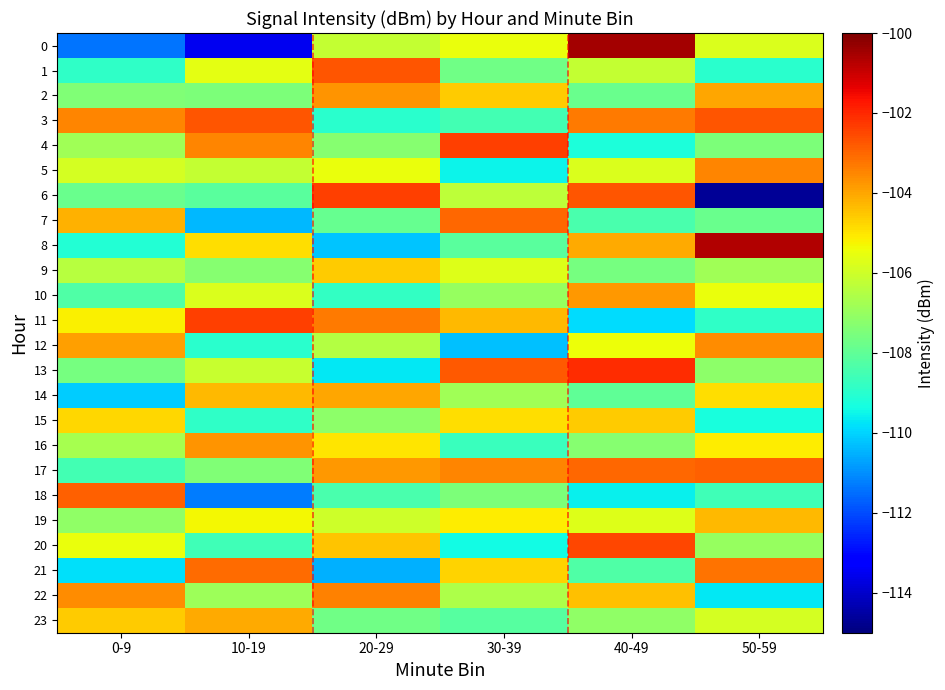

How many data points does each series have?

6